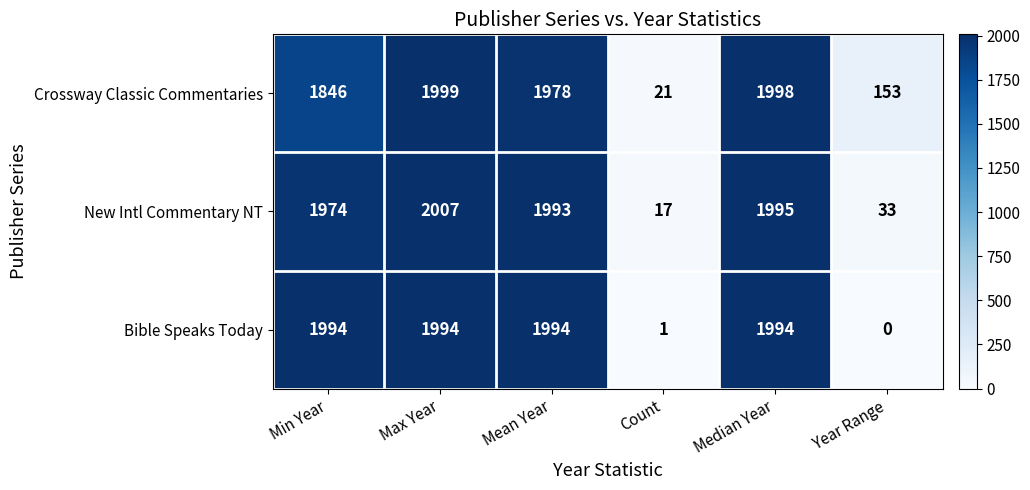

Reading left to right, extract all data points from this chart.

Crossway Classic Commentaries: 1846	1999	1978	21	1998	153
New Intl Commentary NT: 1974	2007	1993	17	1995	33
Bible Speaks Today: 1994	1994	1994	1	1994	0